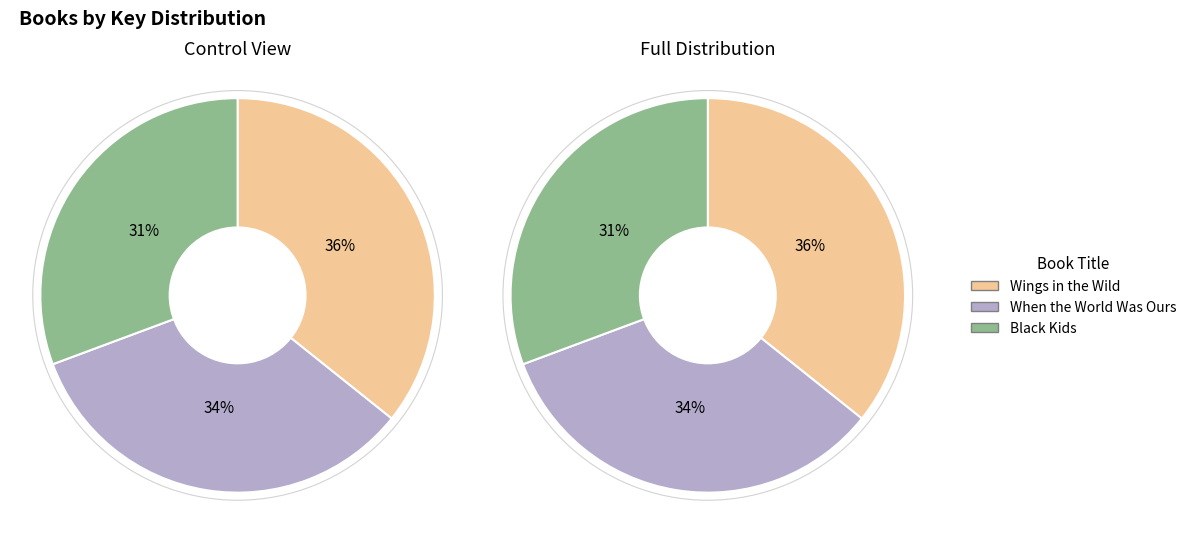

What is the ratio of the value at When the World Was Ours to the value at Wings in the Wild?

0.9